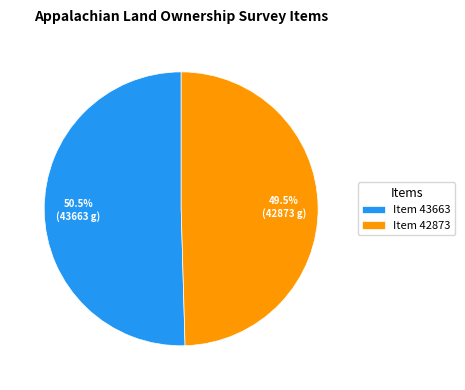

Is there a majority slice in this chart?

Yes